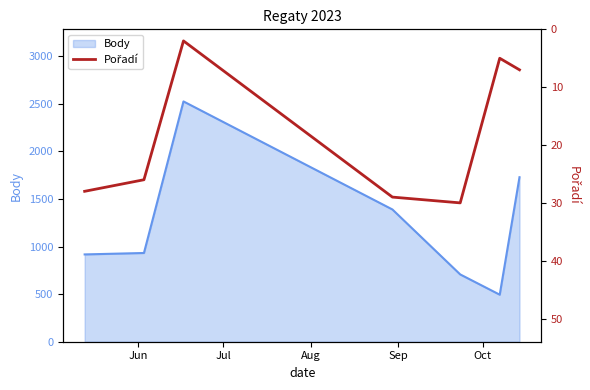

What is the minimum value shown in the chart?

2